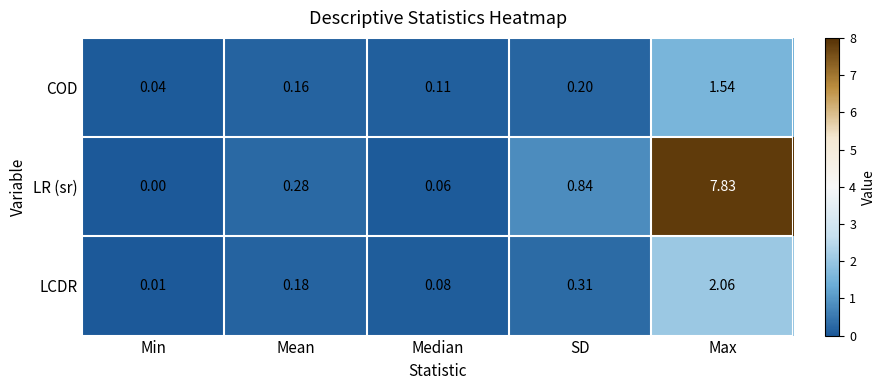

Where is LR (sr) nearest to the value 3?

SD